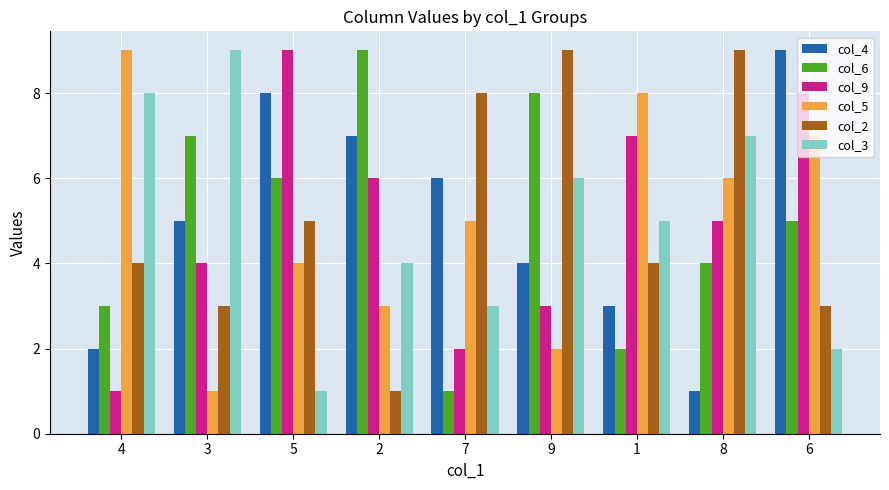

Between 9 and 6, which series saw the biggest shift?

col_2